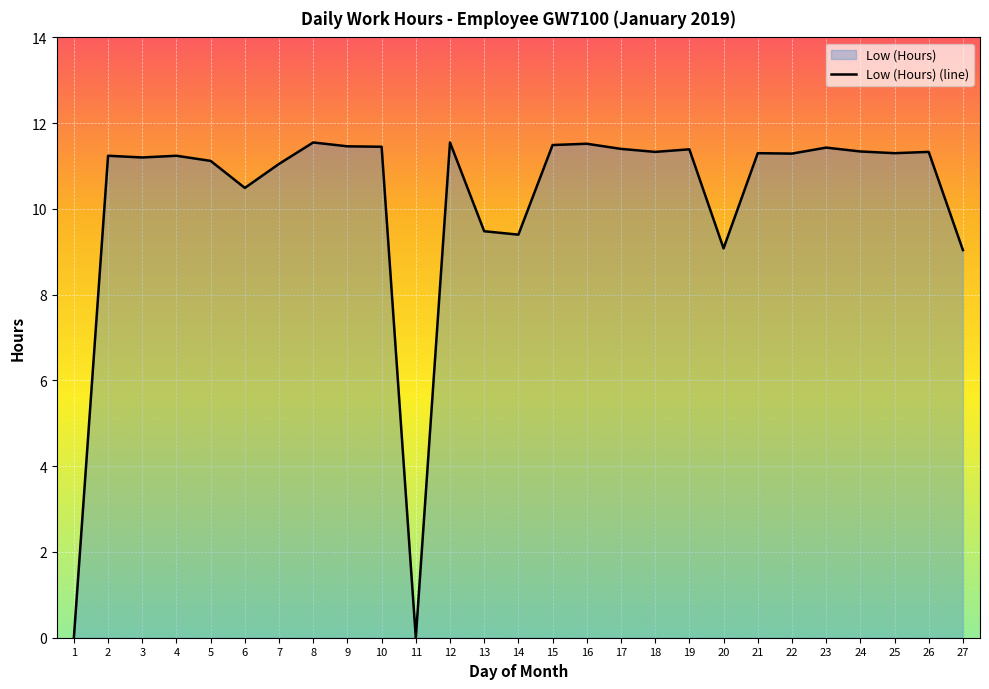

The value at 10 is 5.5. True or false?

False